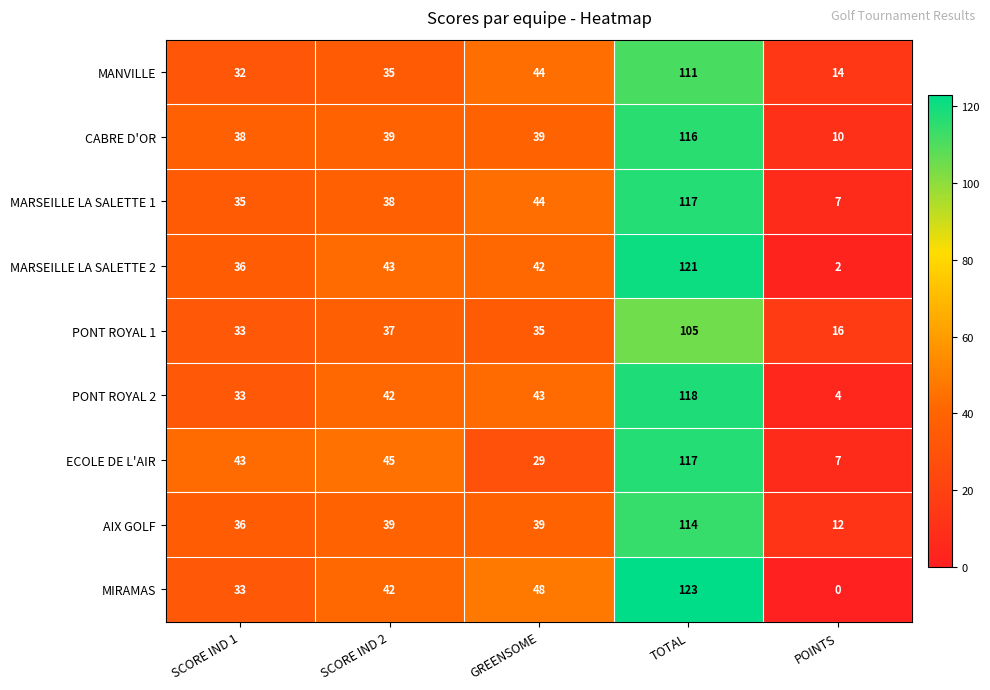

What is the spread (max minus min) of values at GREENSOME?

19